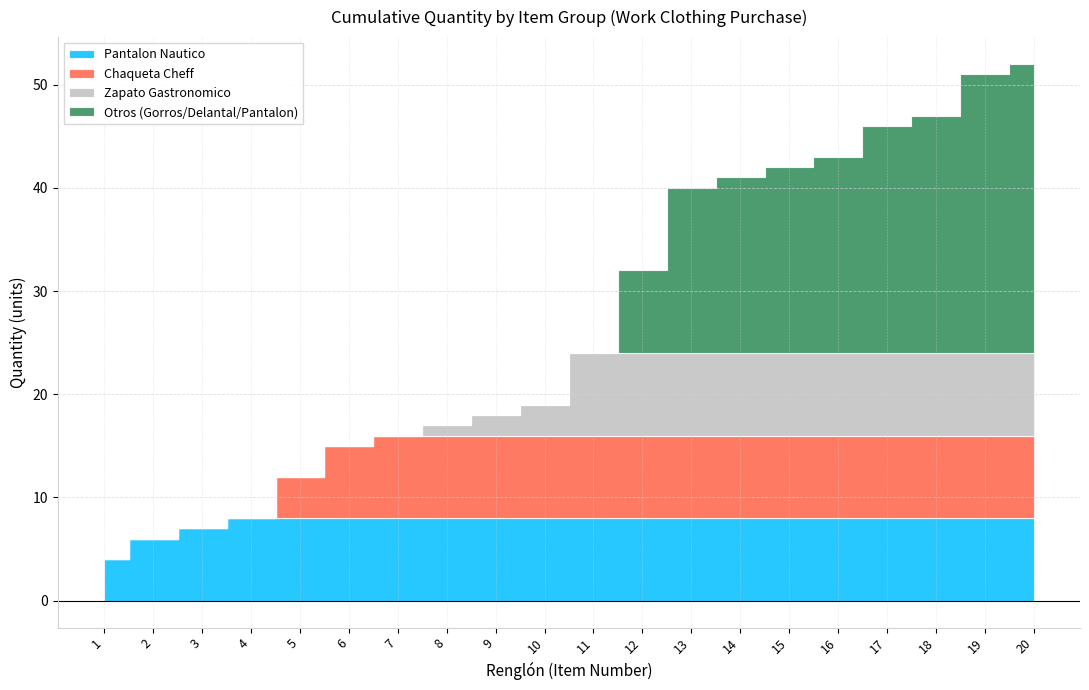

What is the approximate value of Chaqueta Cheff at 5?

4